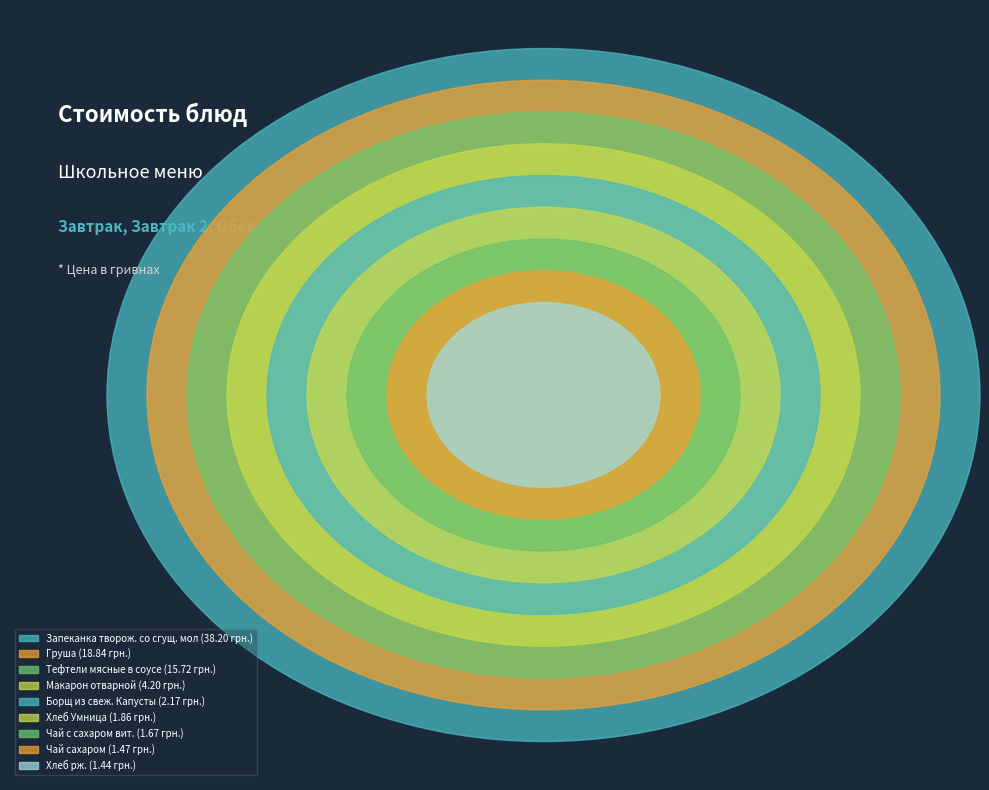

The Макарон отварной slice represents 1% of the pie. True or false?

False